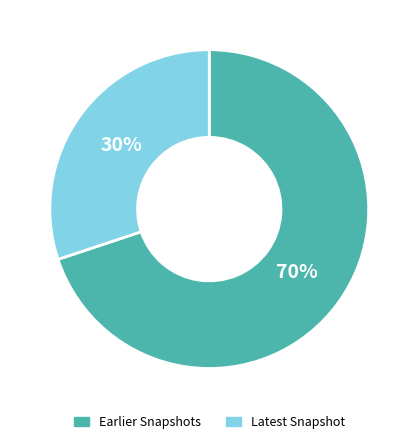

To the nearest percent, what is the difference between the largest and smallest slice percentages?

40%